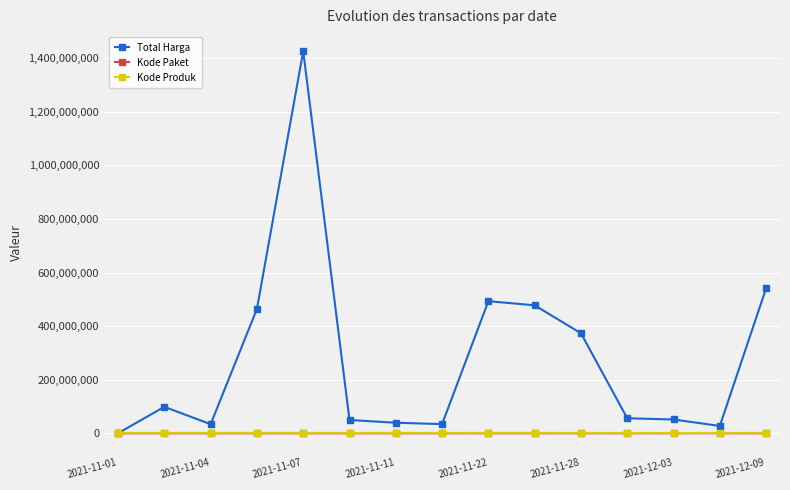

True or false: Kode Produk has more than 0 points higher than both neighbors.

True